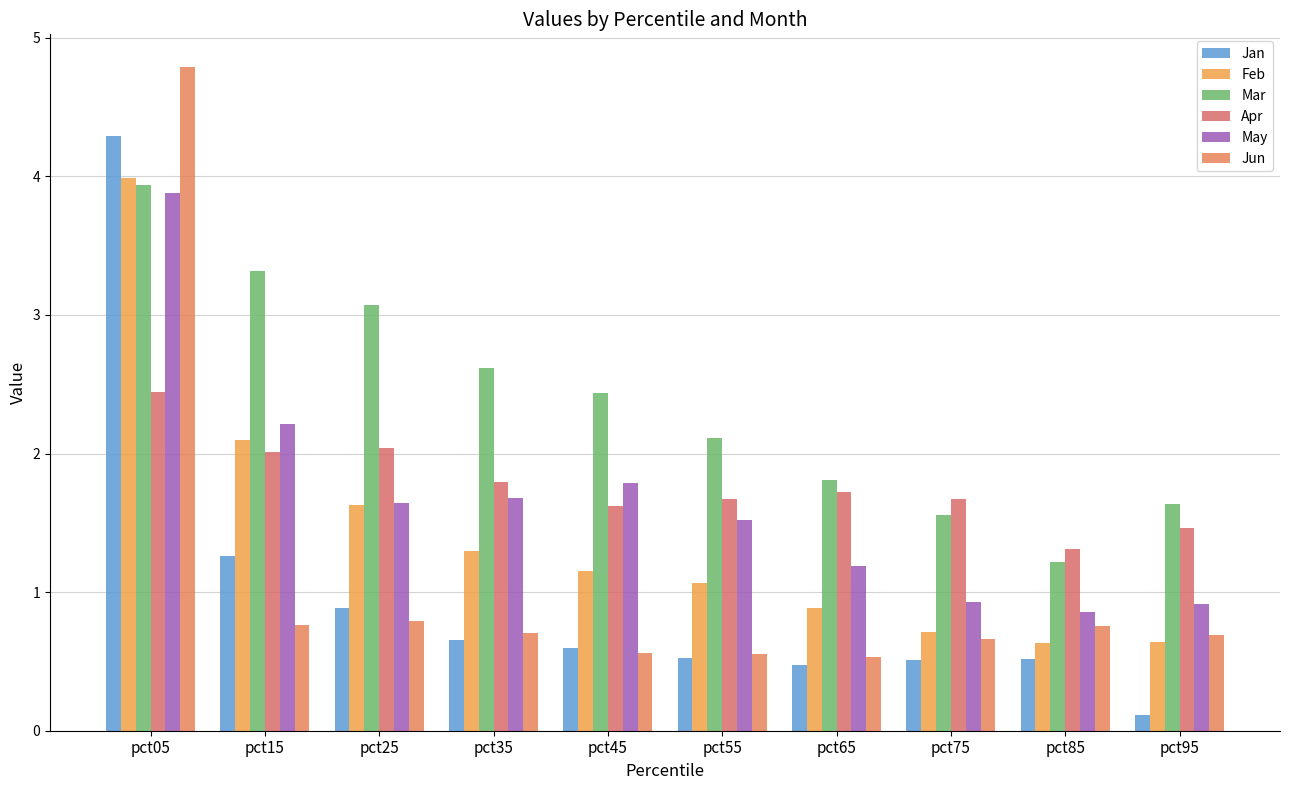

What is the difference between the highest and lowest values at pct75?

1.2